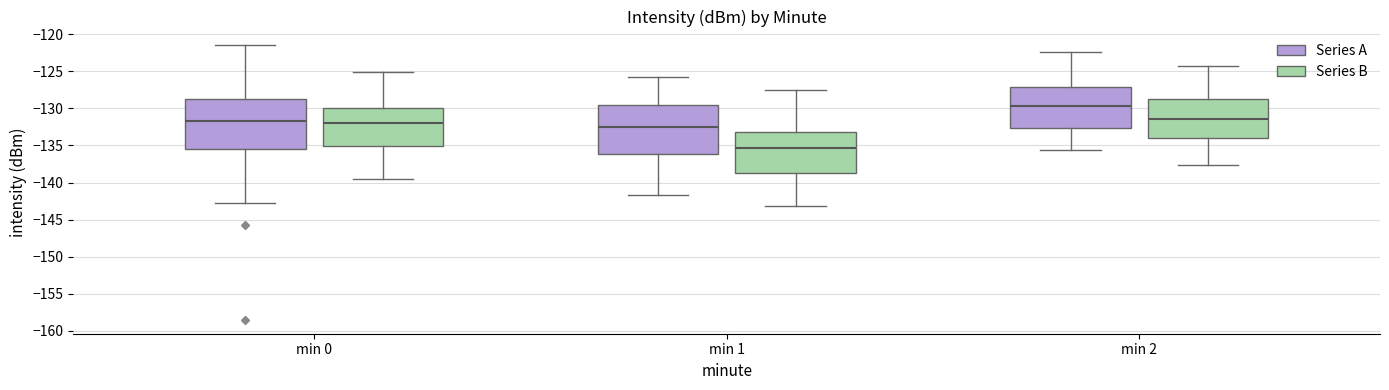

Reading left to right, read every box against the y-axis: the position of its median line, the range the box covers, and the ends of its whiskers. The values are not printed on the chart, so give them approximately, as read against the axis.

min 0 (Series A): median -132.0, box -135.5 to -128.5, whiskers -143.0 to -121.5
min 0 (Series B): median -132.0, box -135.0 to -130.0, whiskers -139.5 to -125.0
min 1 (Series A): median -132.5, box -136.0 to -129.5, whiskers -141.5 to -125.5
min 1 (Series B): median -135.5, box -138.5 to -133.0, whiskers -143.0 to -127.5
min 2 (Series A): median -129.5, box -132.5 to -127.0, whiskers -135.5 to -122.5
min 2 (Series B): median -131.5, box -134.0 to -128.5, whiskers -137.5 to -124.0